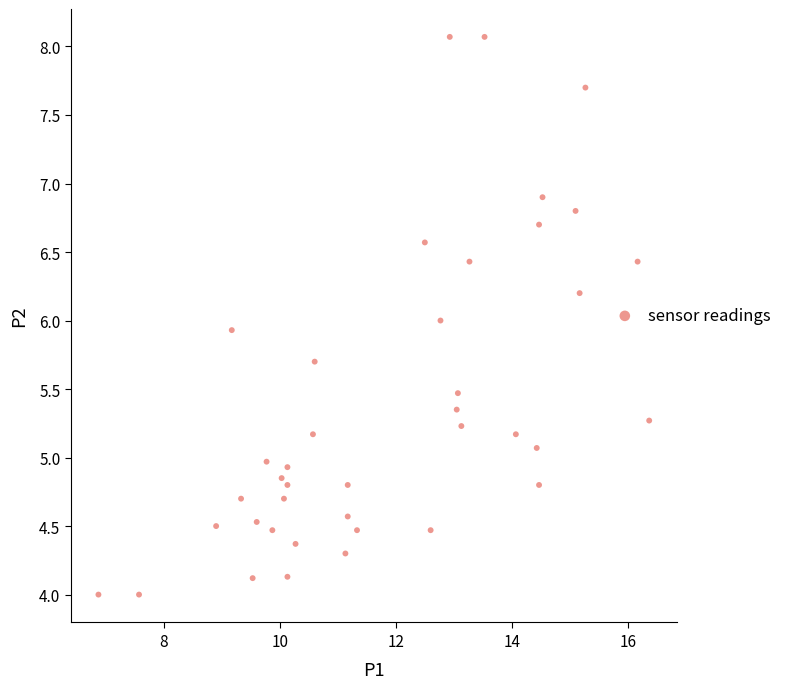

What is the range of X values (max minus min)?

9.5